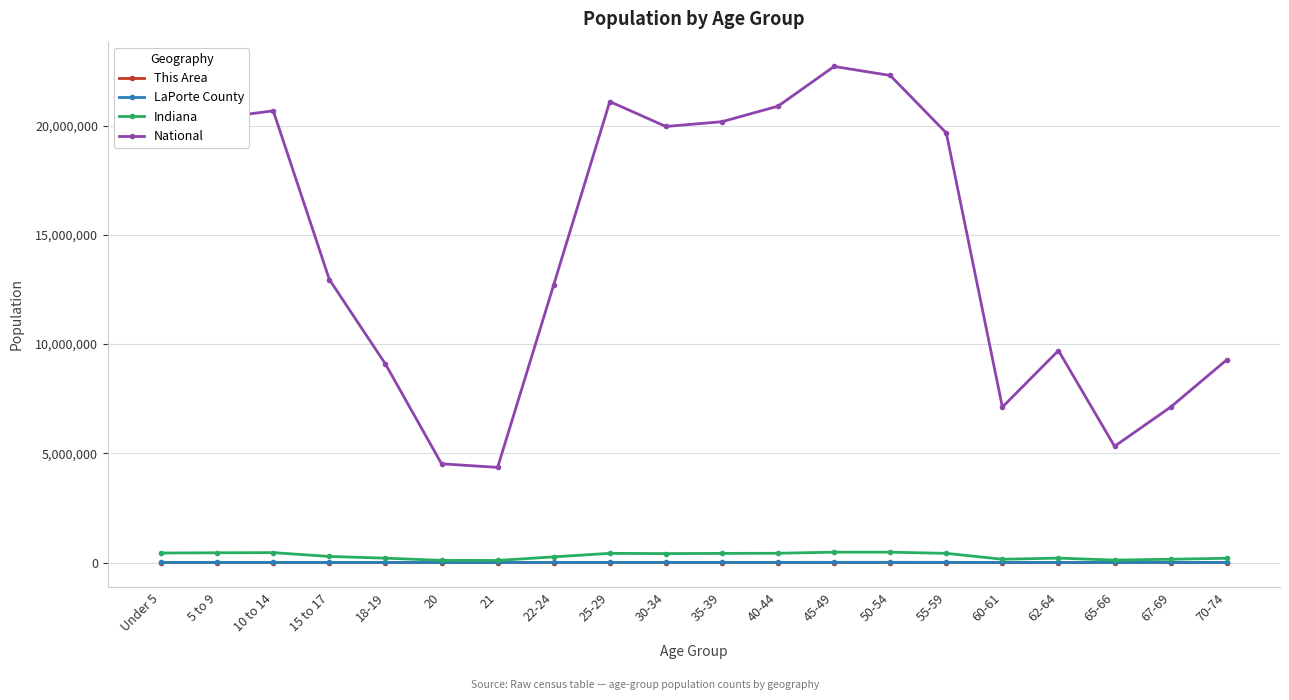

At which label is National closest to 13531442?

15 to 17